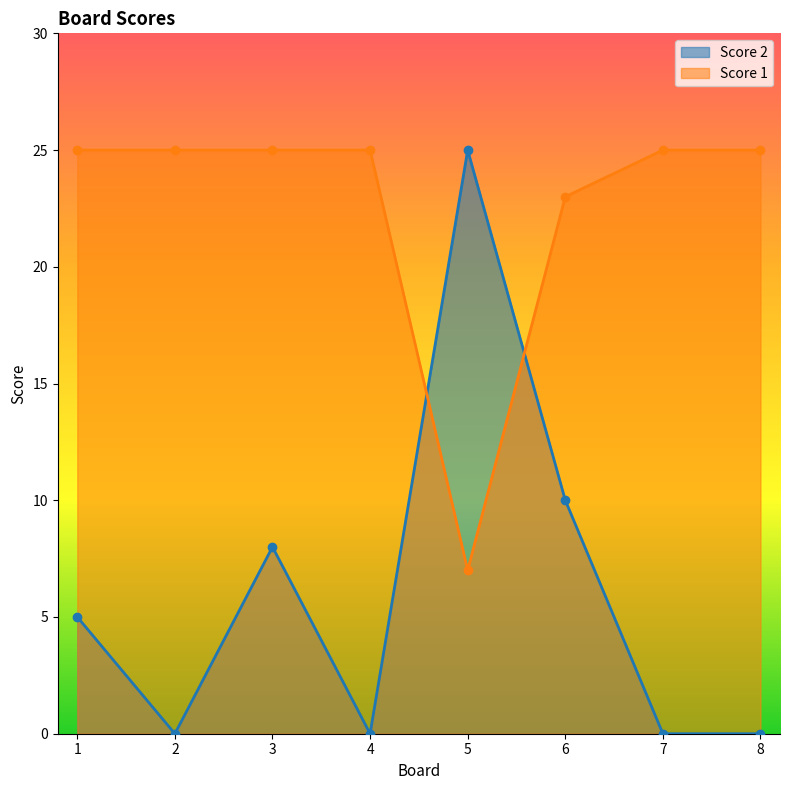

How many lines are shown in the chart?

2